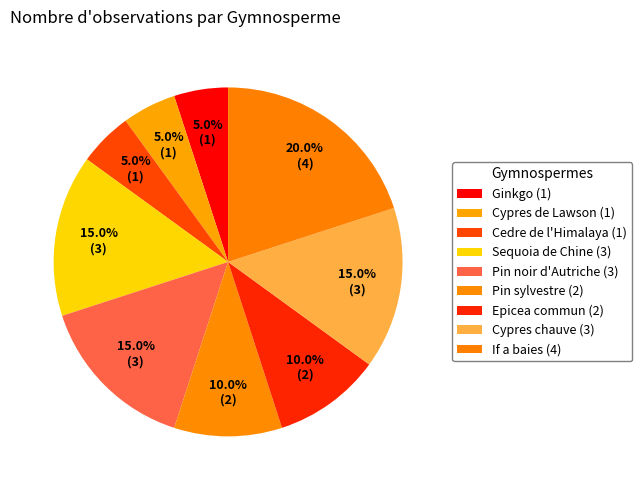

To the nearest percent, what is the average slice percentage?

11%